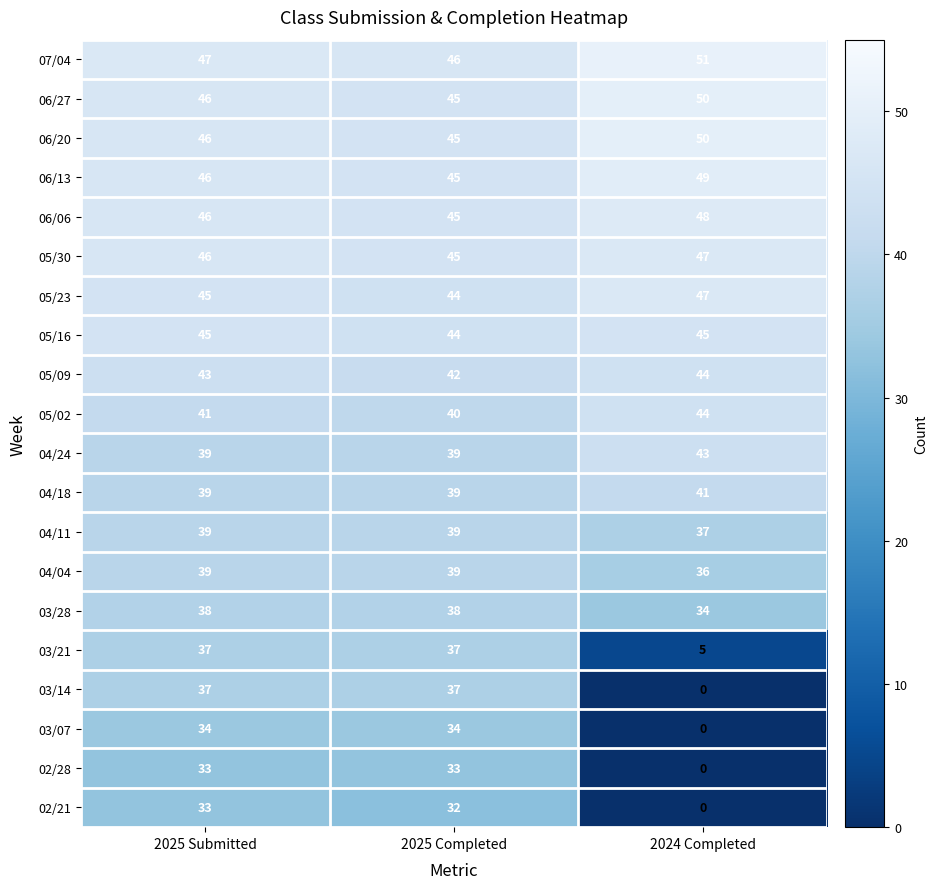

Is the value of 03/14 at 2025 Completed greater than the value of 05/30 at 2025 Completed?

No